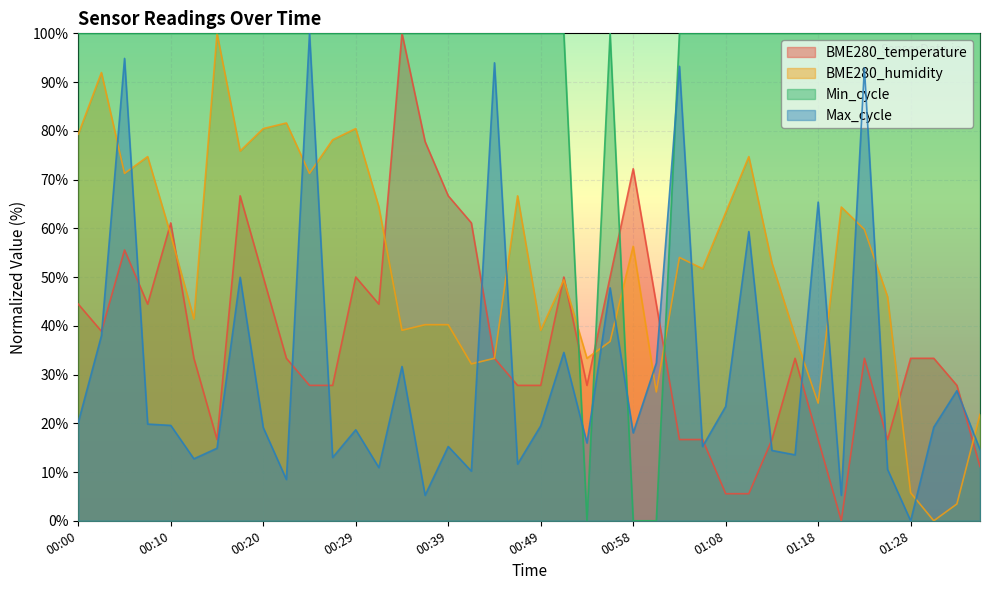

What position from the right is 01:25?

5